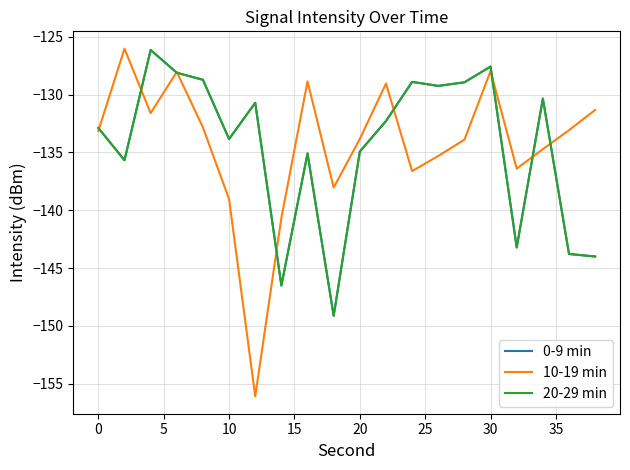

Does the chart display data point markers on the line(s)?

No